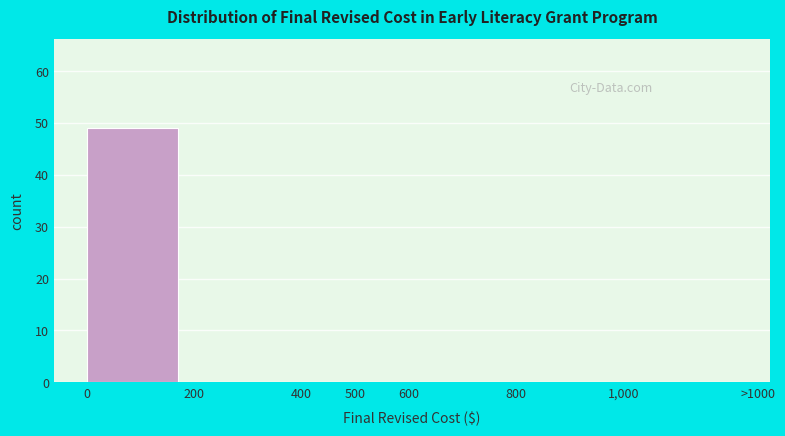

Reading left to right, what are all the values shown in this chart?

0=49	200=0	400=0	500=0	600=0	800=0	1,000=0